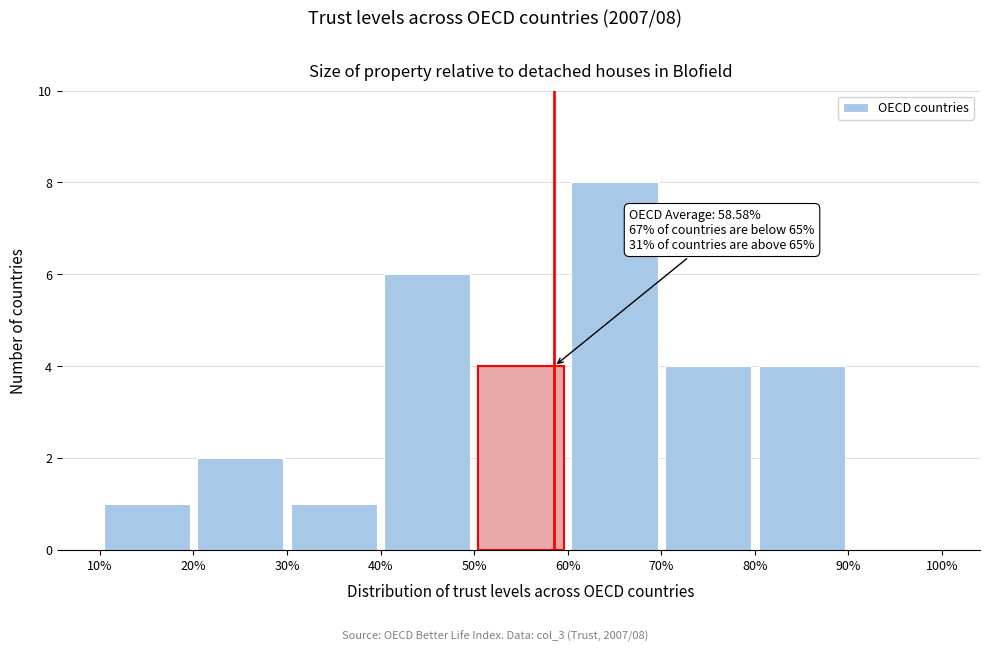

Over which range of the x-axis is the bar tallest?

60% to 70%